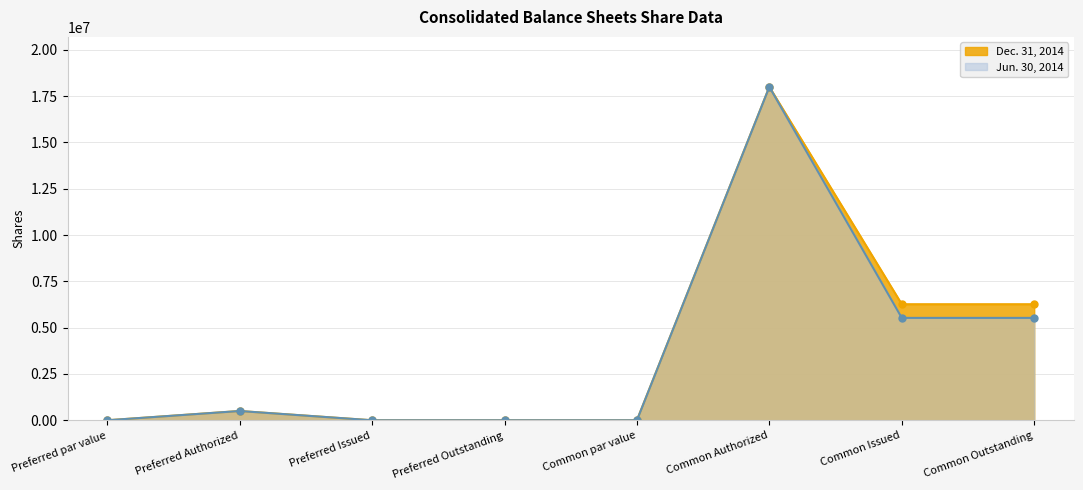

At which label does Jun. 30, 2014 first exceed 500000?

Common Authorized